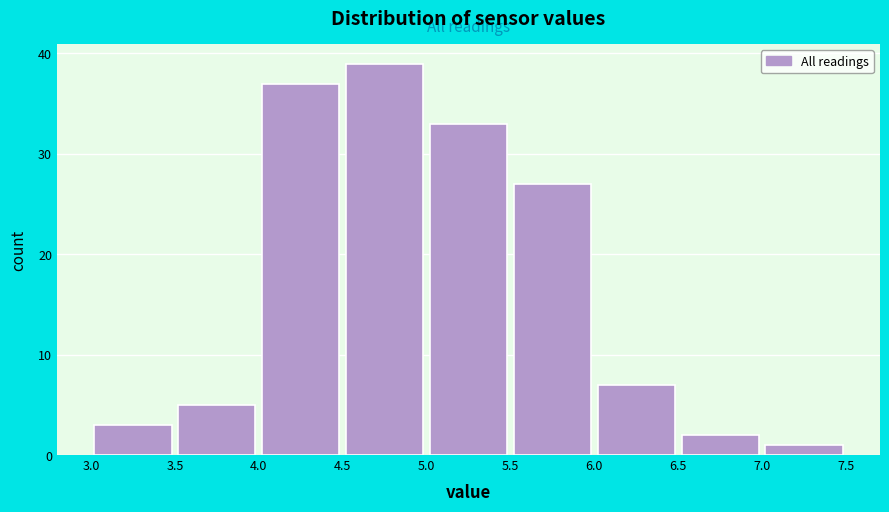

Over which range of the x-axis is the bar tallest?

4.5 to 5.0